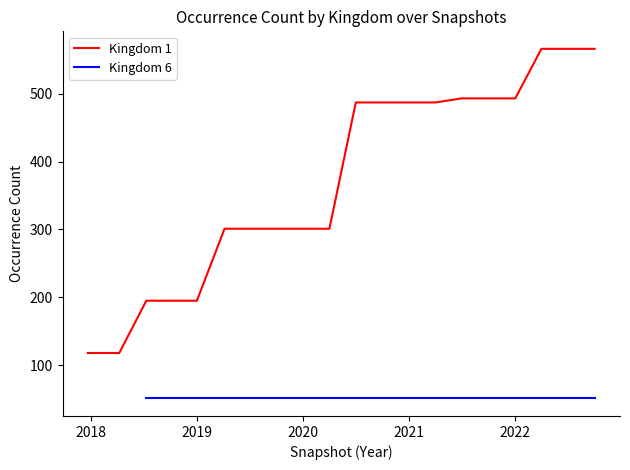

Between 2019-07-01 and 2022-07-01, which series saw the biggest shift?

Kingdom 1